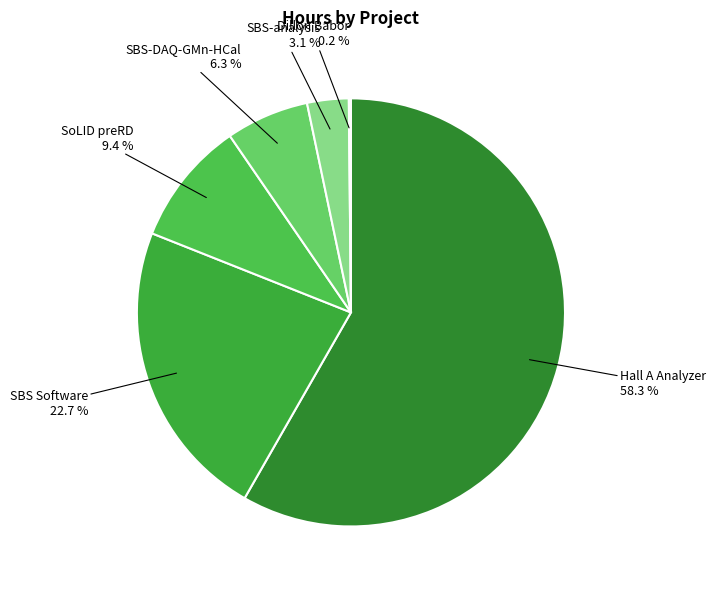

Which slice is the smallest?

Dillon Babor